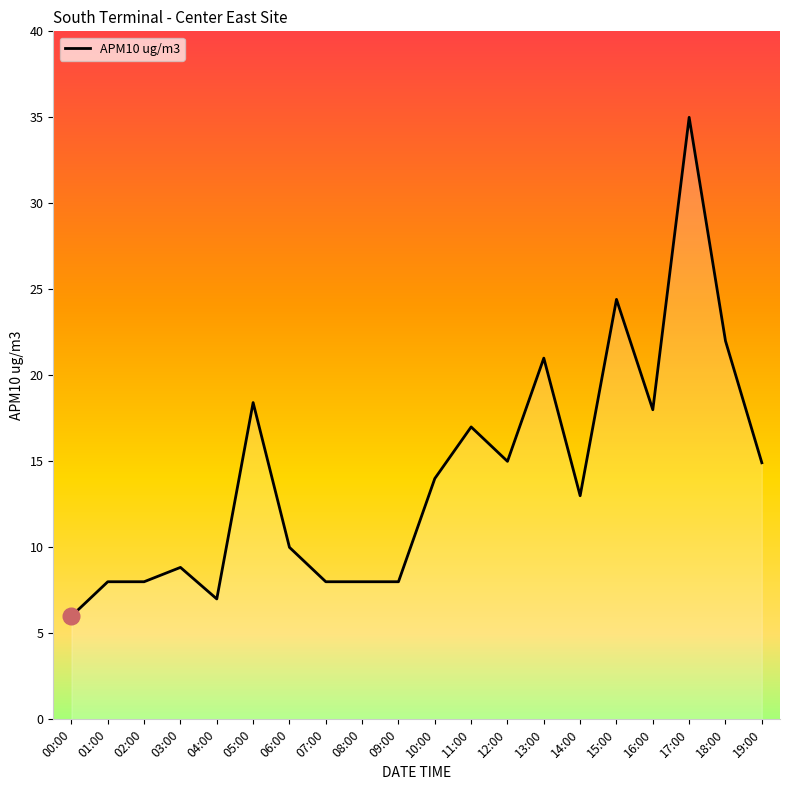

What position from the right is 04:00?

16